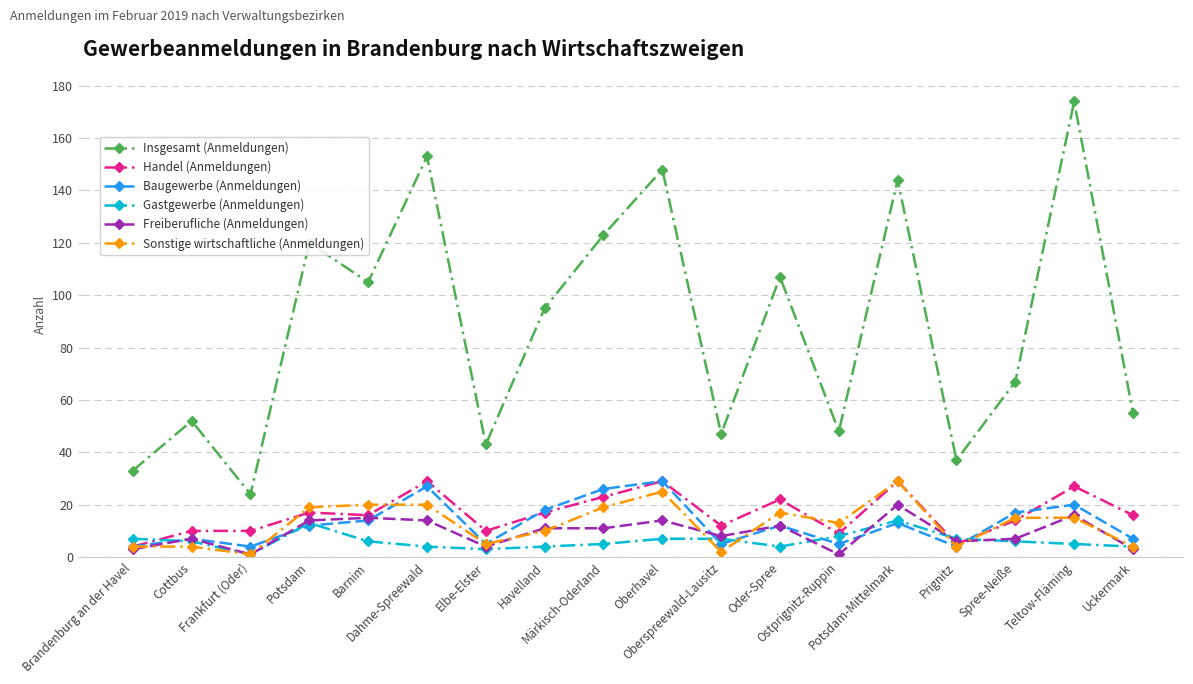

How many data points in Freiberufliche (Anmeldungen) are less than 11?

9